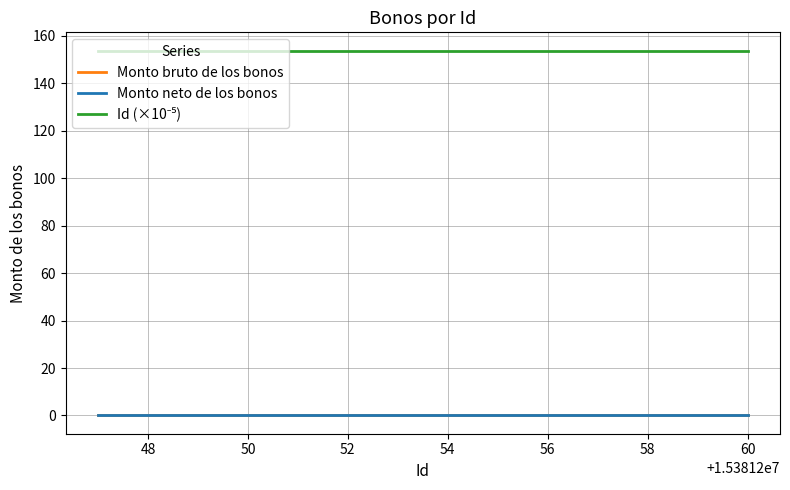

Is this an area chart (filled region under the line)?

No